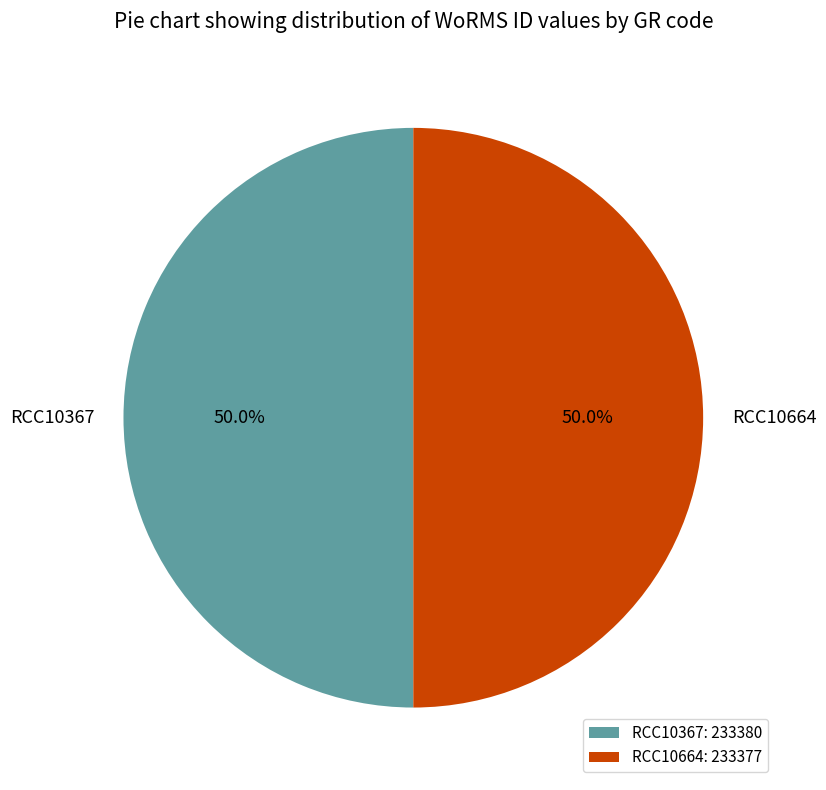

What percentage is the RCC10367 slice, to the nearest percent?

50%